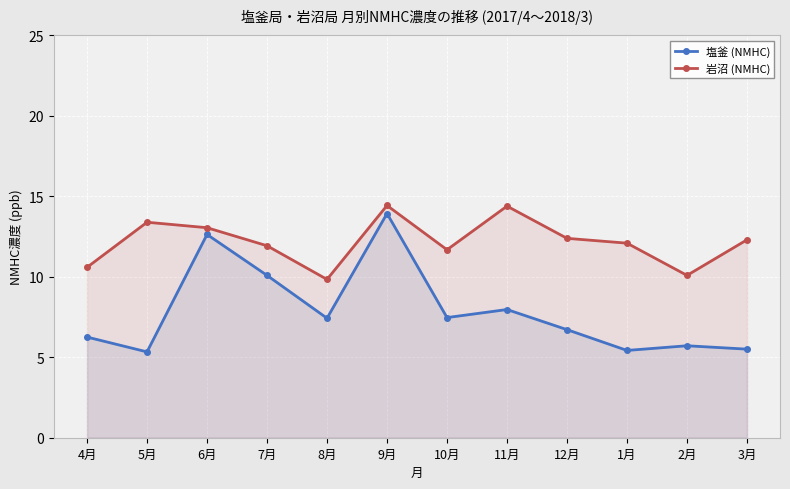

Reading left to right, what are all the values shown in this chart?

塩釜 (NMHC): 4月=6.2	5月=5.3	6月=12.6	7月=10.1	8月=7.4	9月=13.9	10月=7.5	11月=8.0	12月=6.7	1月=5.4	2月=5.7	3月=5.5
岩沼 (NMHC): 4月=10.6	5月=13.4	6月=13.0	7月=11.9	8月=9.8	9月=14.4	10月=11.7	11月=14.4	12月=12.4	1月=12.1	2月=10.1	3月=12.3